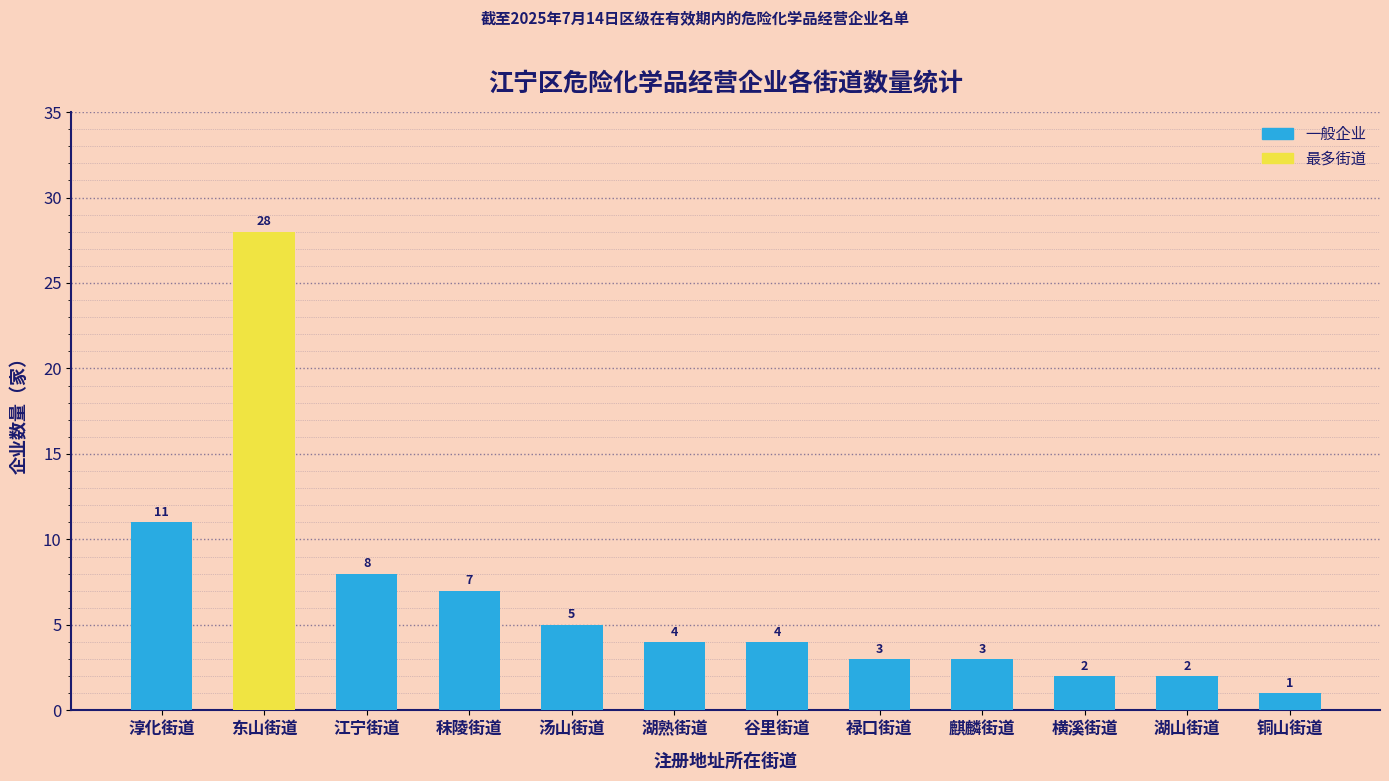

Count the number of categories in the chart.

12